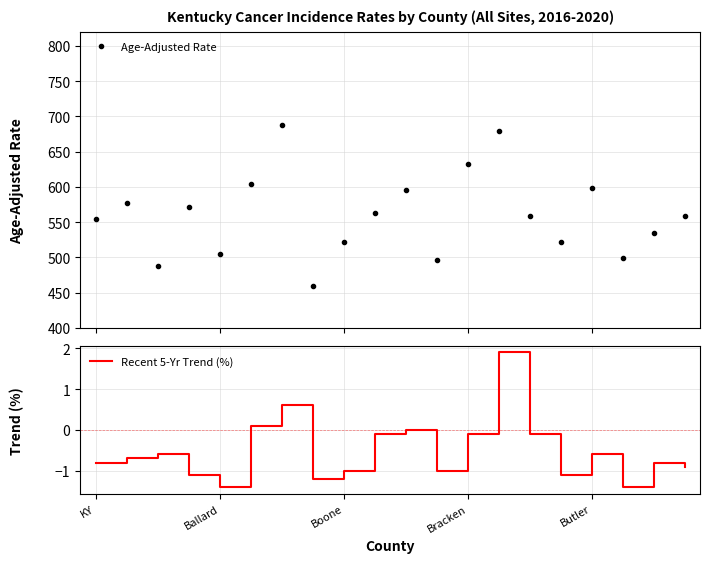

At which label does Recent 5-Yr Trend (%) reach its peak?

13